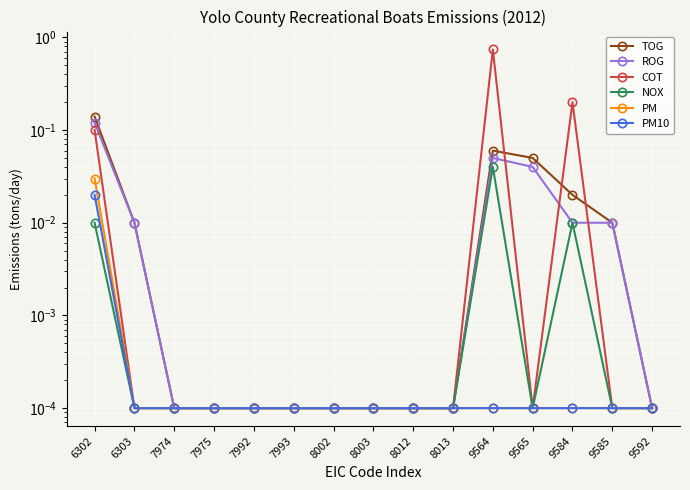

Rank the series by their maximum value, from highest to lowest.

COT, TOG, ROG, NOX, PM, PM10